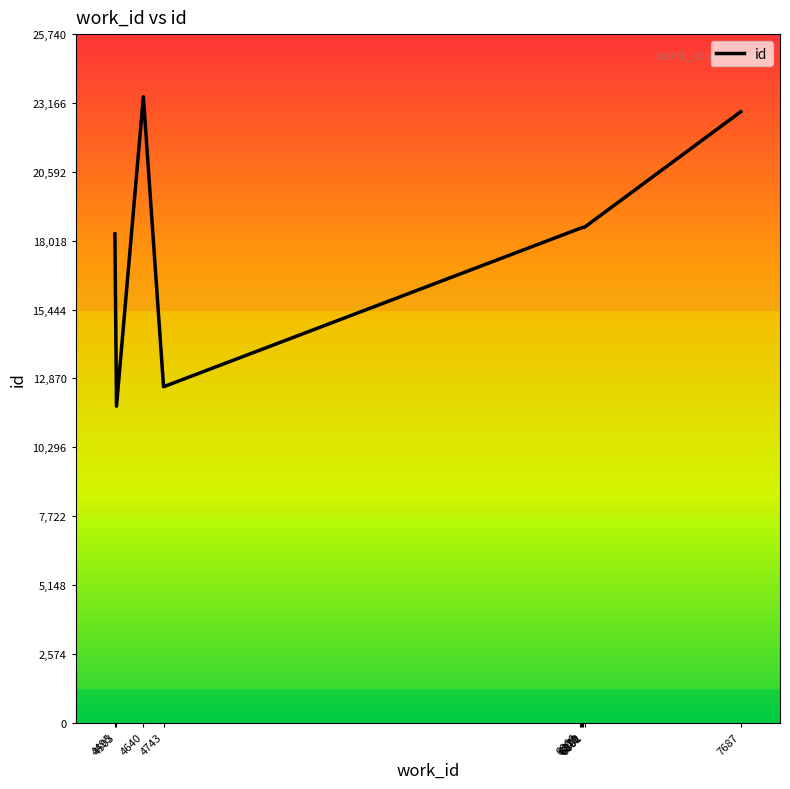

What is the change in value from 4495 to 4743?

-5713